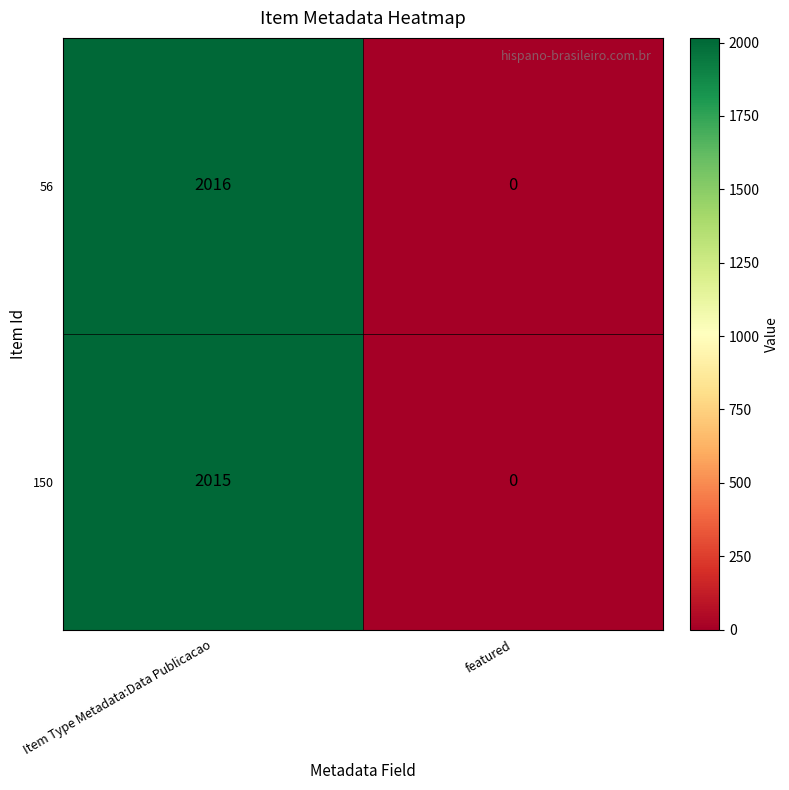

What is the greatest value displayed?

2016